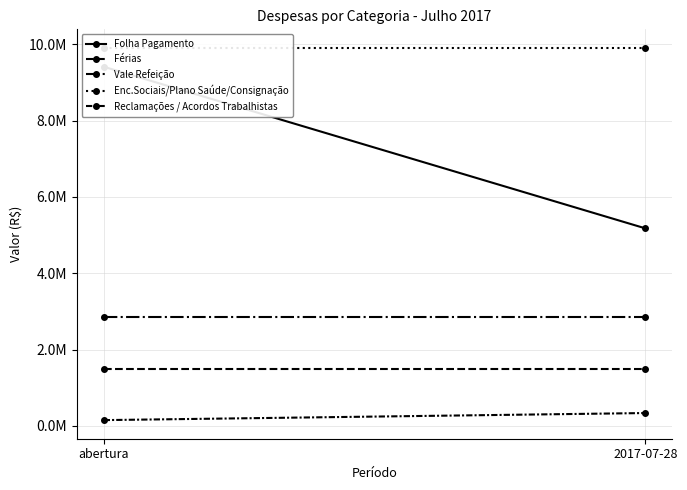

Reading left to right, list all the values displayed in this chart.

Folha Pagamento: abertura=9408555.0	2017-07-28=5174705.2
Férias: abertura=1500000.0	2017-07-28=1500000.0
Vale Refeição: abertura=2856501.0	2017-07-28=2856501.0
Enc.Sociais/Plano Saúde/Consignação: abertura=9901998.0	2017-07-28=9901998.0
Reclamações / Acordos Trabalhistas: abertura=150000.0	2017-07-28=335218.0